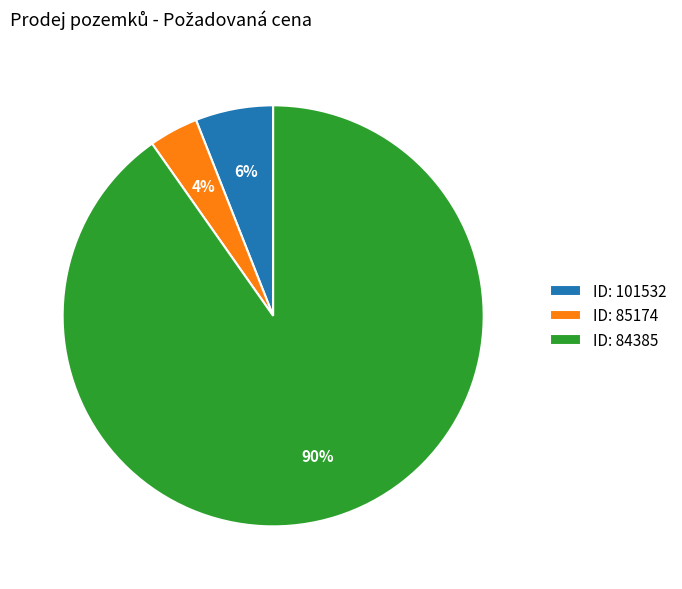

To the nearest percent, what percentage of the pie is ID: 85174?

4%